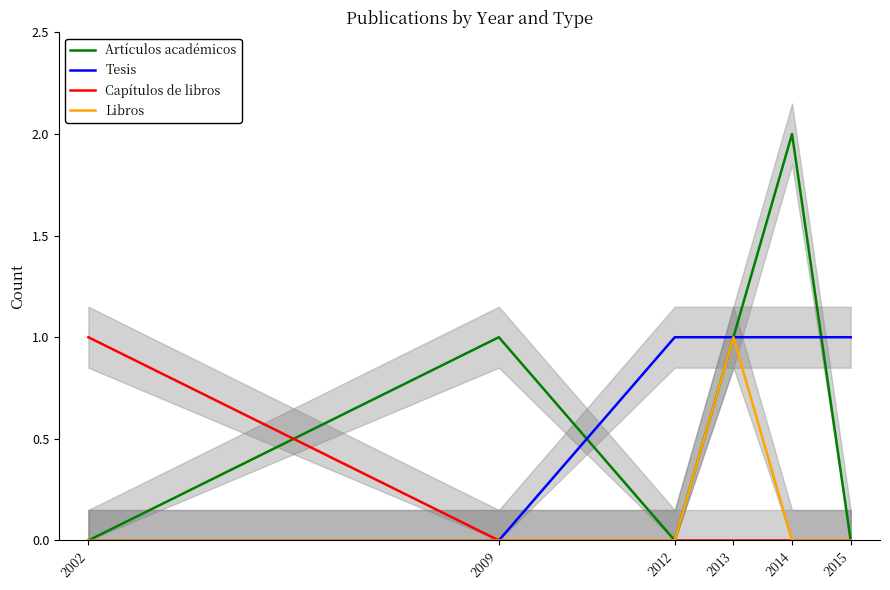

Rank the series at 2014 from lowest to highest value.

Capítulos de libros, Libros, Tesis, Artículos académicos